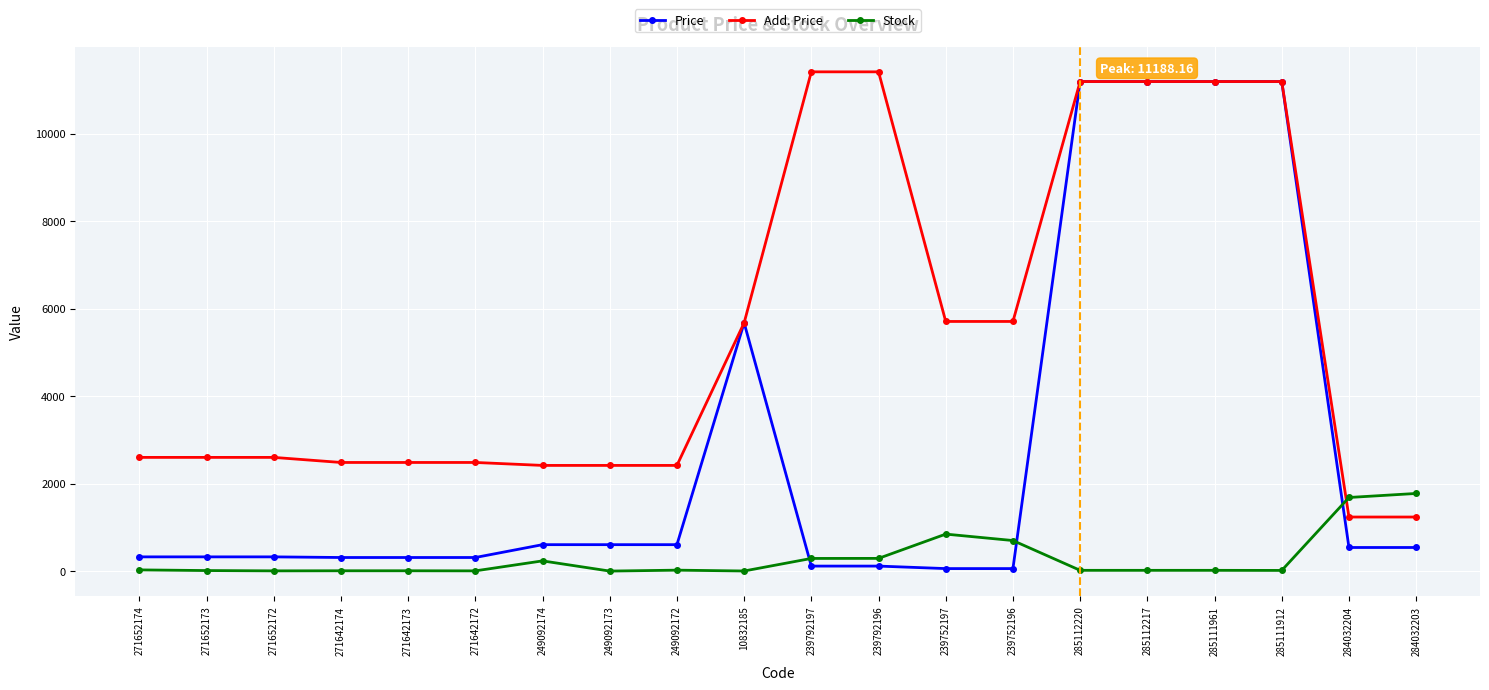

The value of Add. Price at 285112220 is 4452.8. True or false?

False